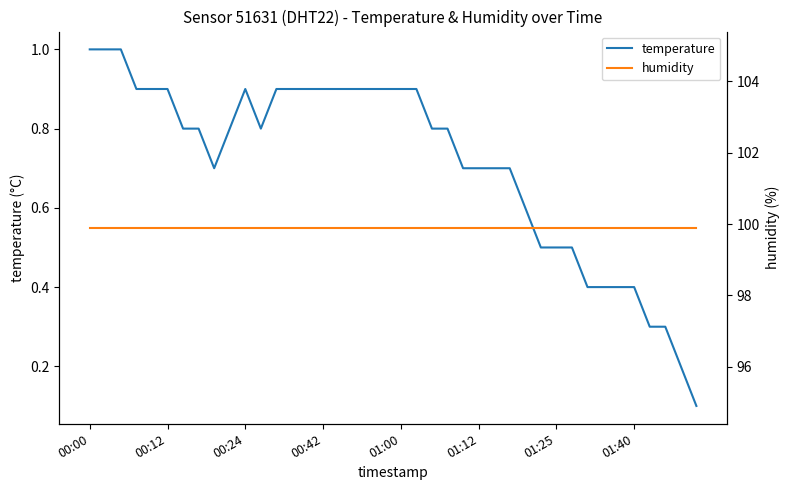

What is the lowest value of the temperature series?

0.1